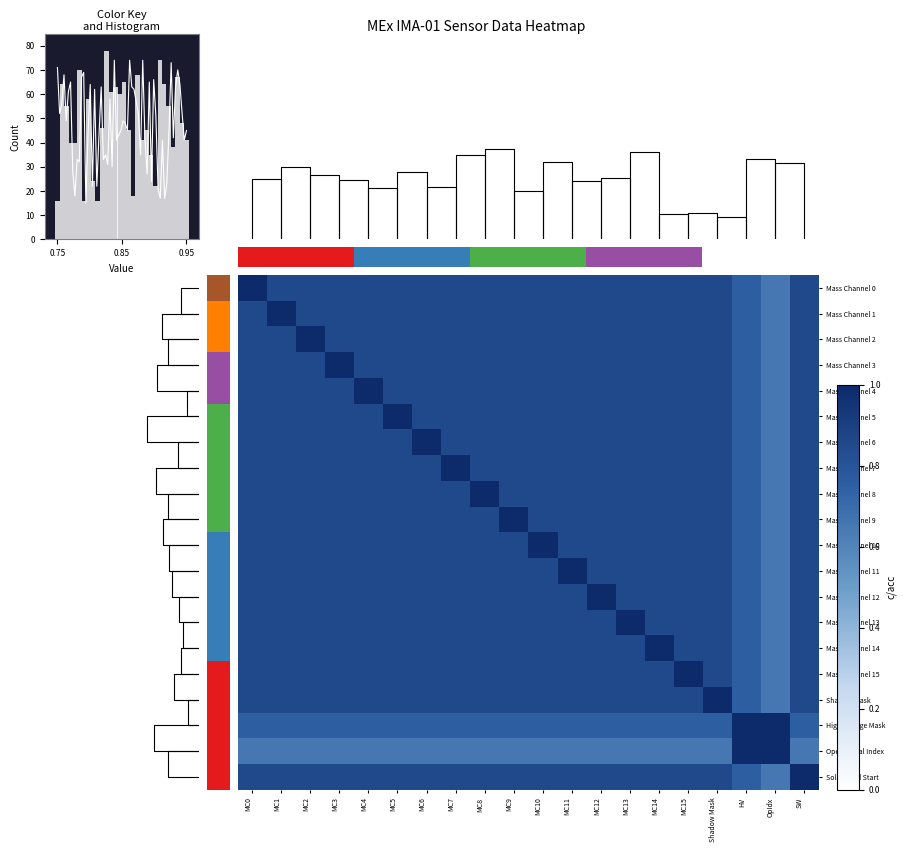

Which has a higher value, Shadow Mask or MC10?

Shadow Mask